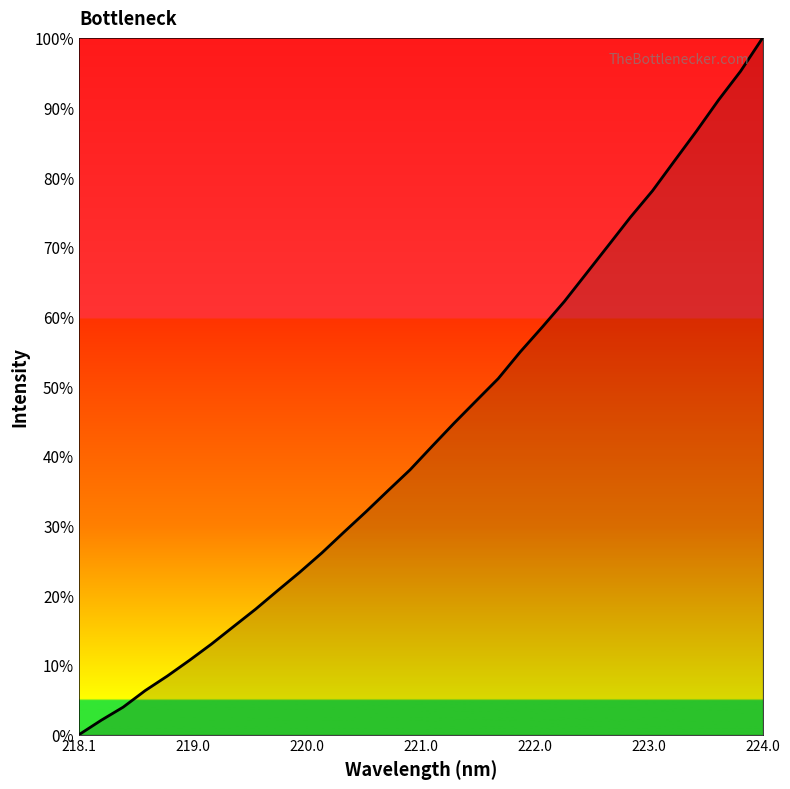

What is the difference between the maximum and minimum values?

100.0